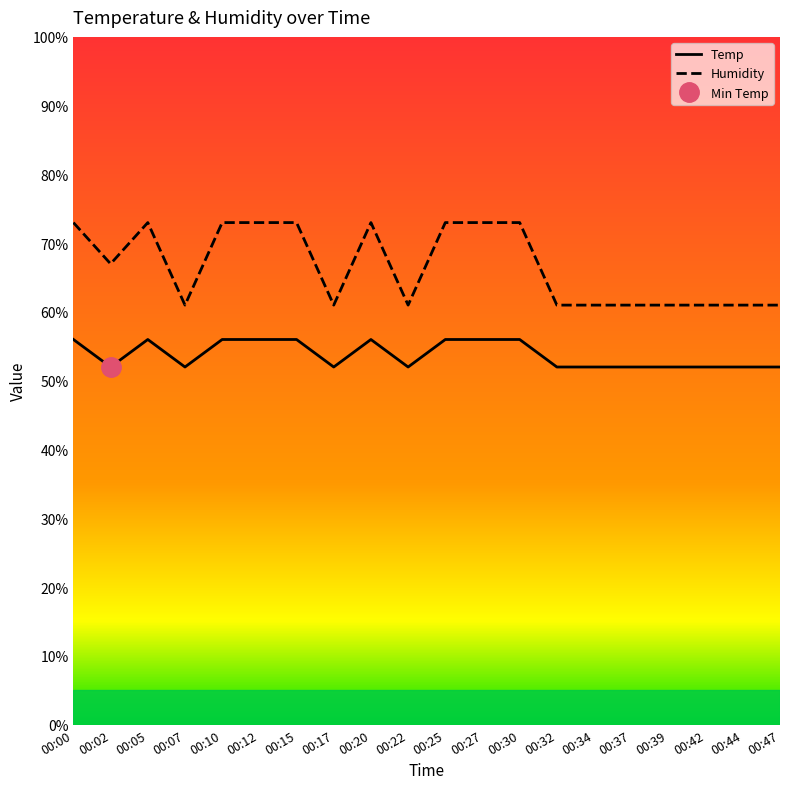

What is the value of the Temp point at the 14th from the left?

52.0